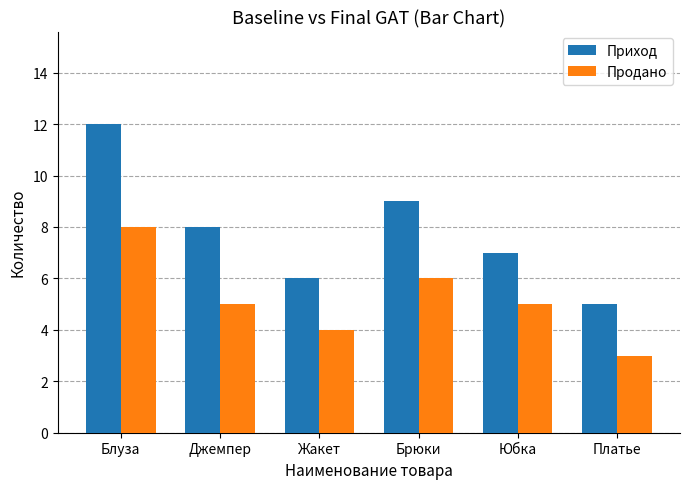

What is the sum of the Приход values at Блуза and Платье?

17